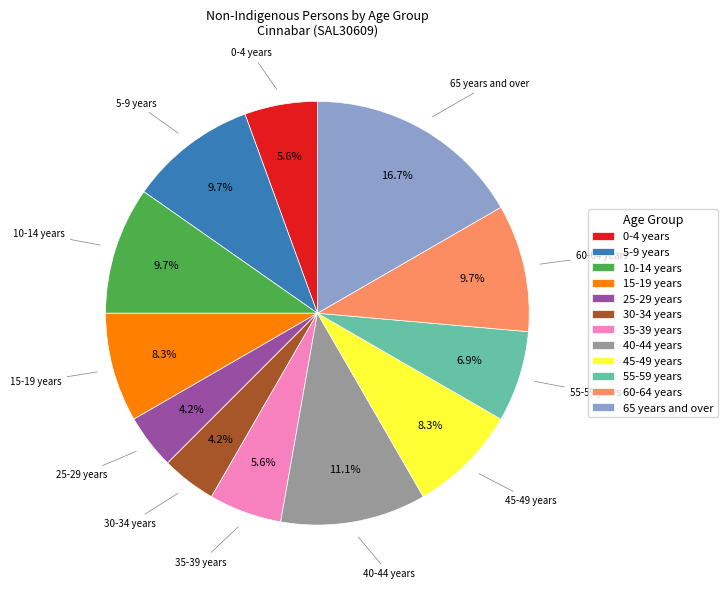

How many segments does this pie chart have?

12